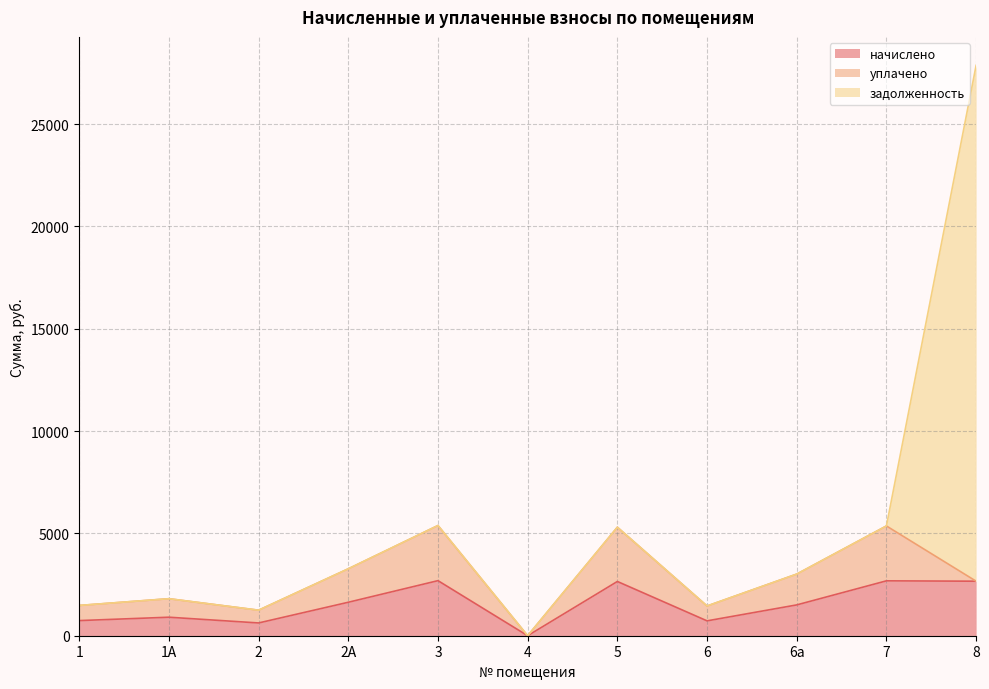

Is it true that уплачено equals 836.7 at 6а?

False